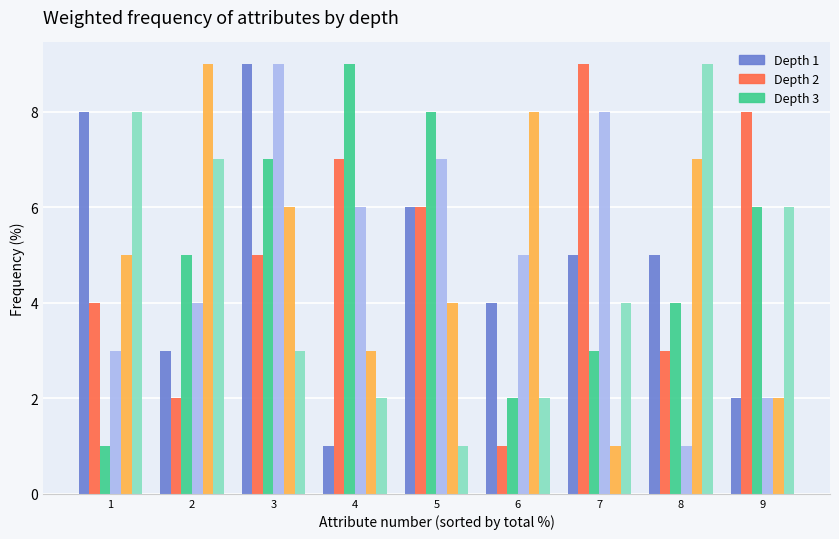

What is the maximum value shown in the chart?

9